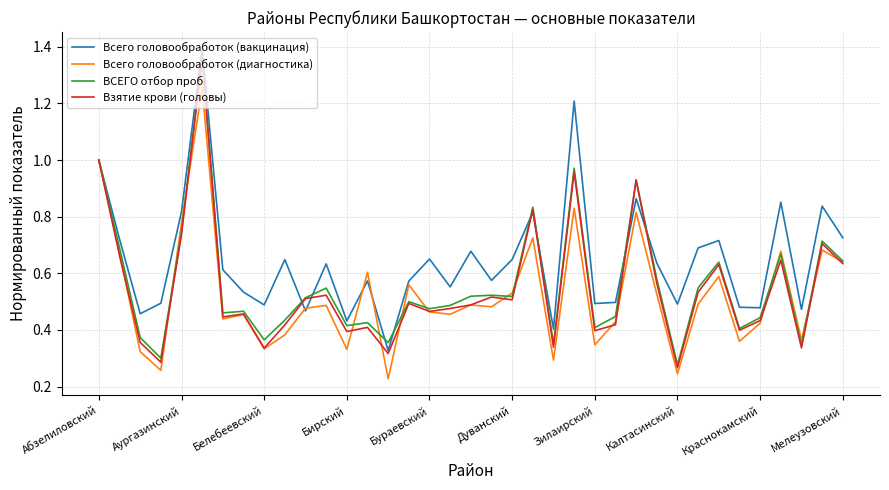

True or false: Всего головообработок (вакцинация) has a value of 0.2 at Бирский.

False